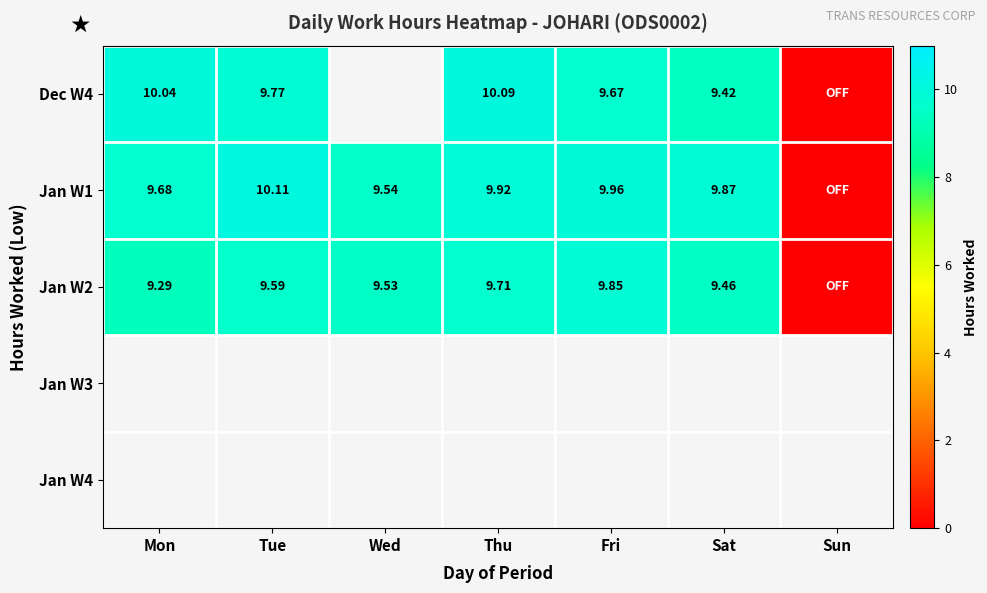

Is the value of Jan W2 at Mon greater than the value of Jan W3 at Fri?

No